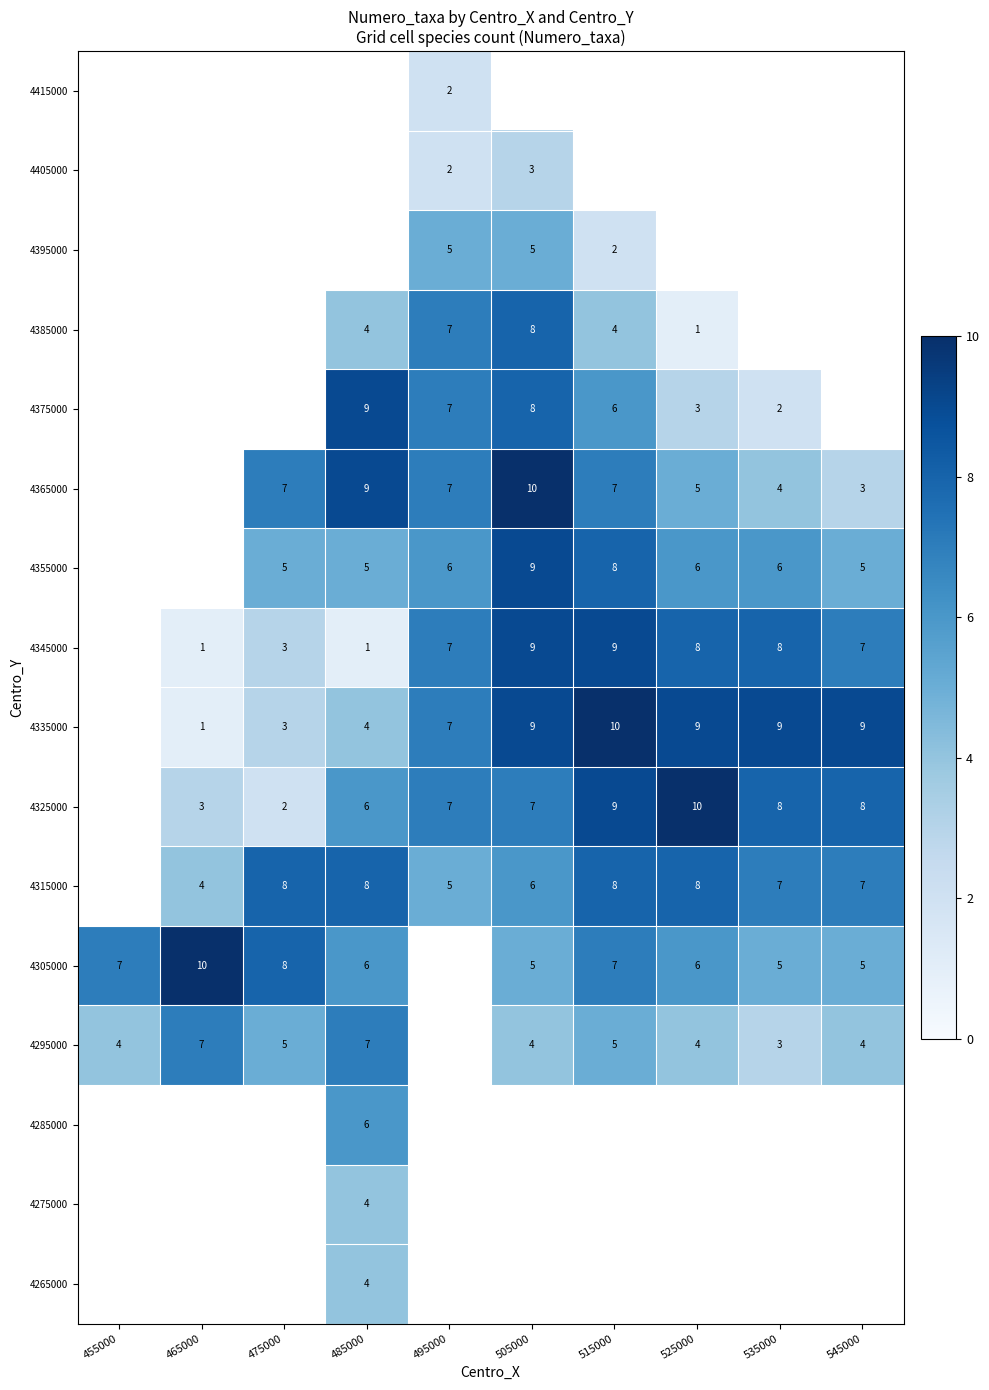

The value of 4295000 at 535000 is 3. True or false?

True